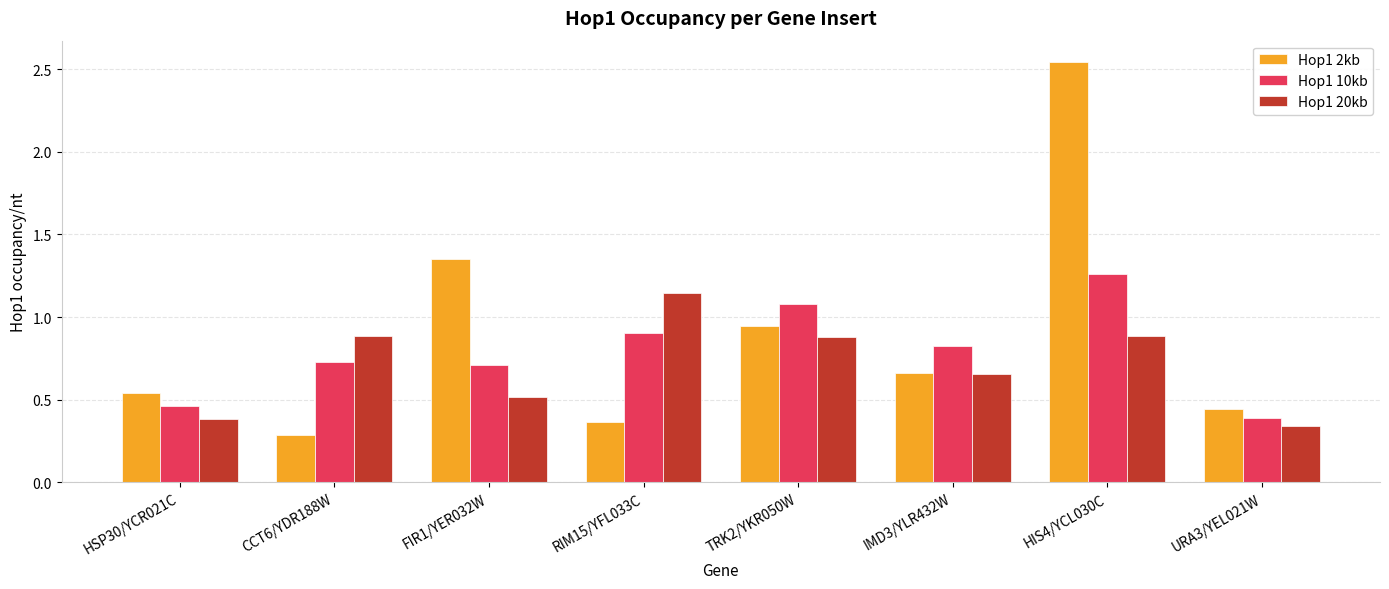

What position from the left is FIR1/YER032W?

3